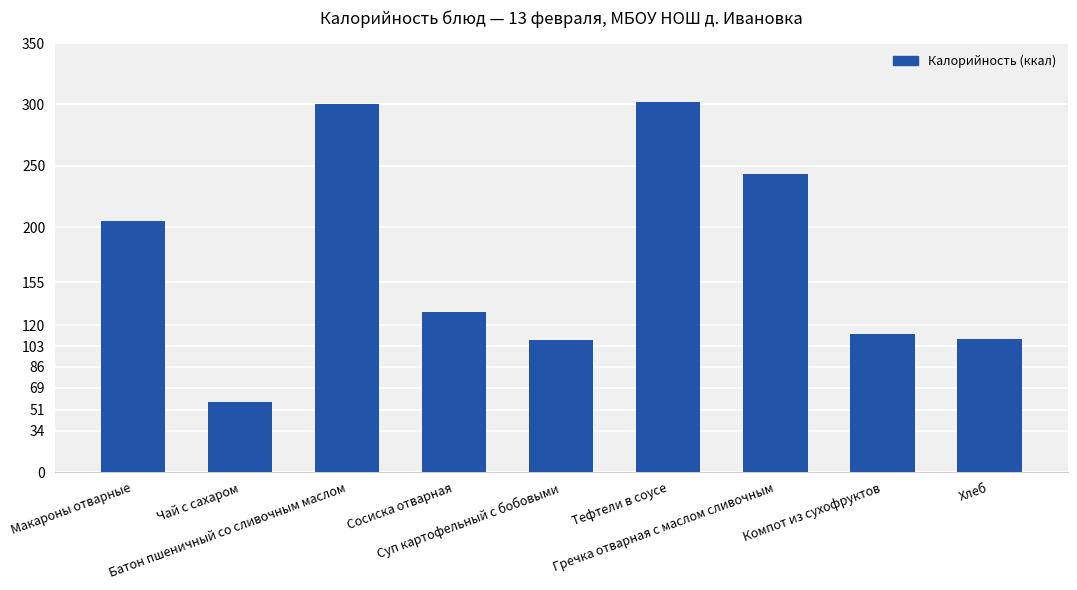

What is the average value?

174